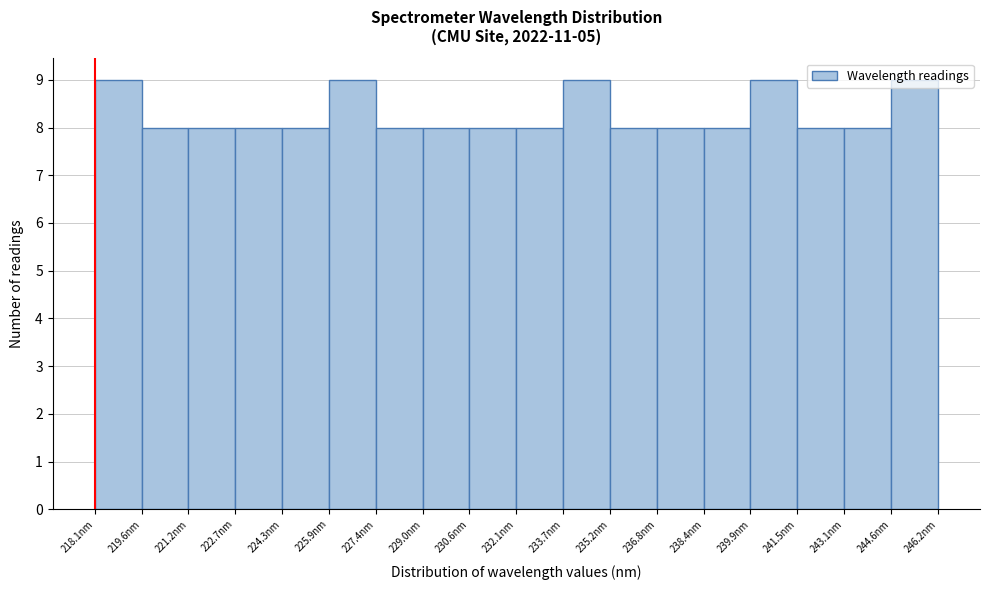

Reading left to right, transcribe this chart: for each bar, give the range it covers on the x-axis and its height. Neither the bar edges nor the heights are printed on the chart, so give them approximately, as read against the axes.

218.0 to 219.6: 9
219.6 to 221.2: 8
221.2 to 222.8: 8
222.8 to 224.4: 8
224.4 to 225.8: 8
225.8 to 227.4: 9
227.4 to 229.0: 8
229.0 to 230.6: 8
230.6 to 232.2: 8
232.2 to 233.6: 8
233.6 to 235.2: 9
235.2 to 236.8: 8
236.8 to 238.4: 8
238.4 to 240.0: 8
240.0 to 241.4: 9
241.4 to 243.0: 8
243.0 to 244.6: 8
244.6 to 246.2: 9